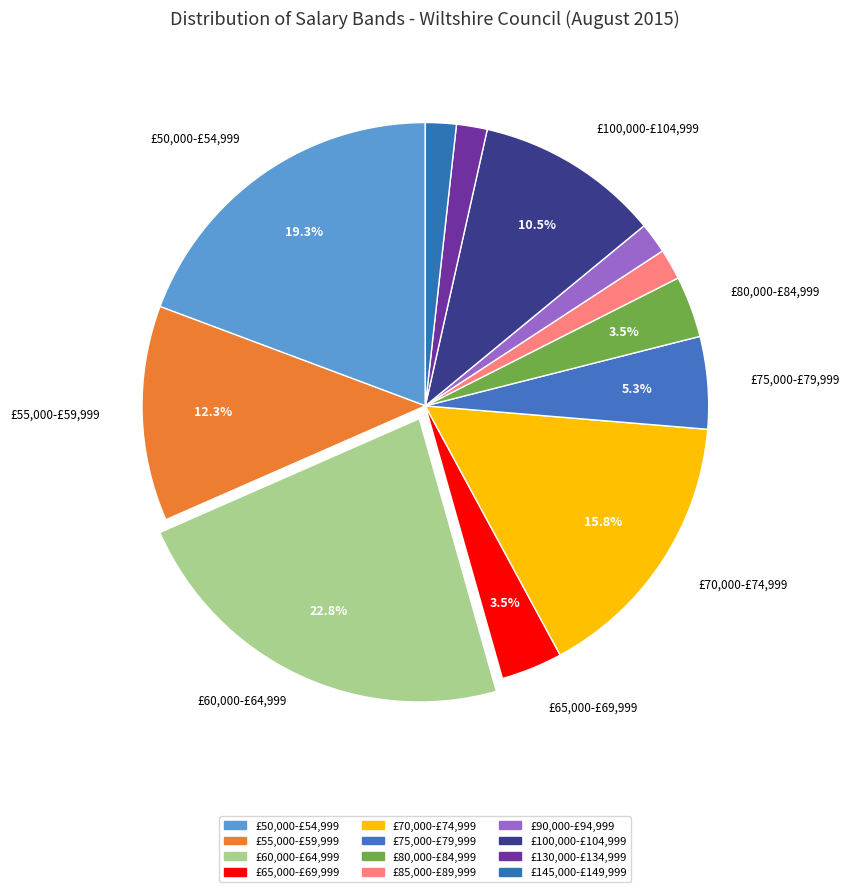

Rank the categories by value from lowest to highest.

£85,000-£89,999, £90,000-£94,999, £130,000-£134,999, £145,000-£149,999, £65,000-£69,999, £80,000-£84,999, £75,000-£79,999, £100,000-£104,999, £55,000-£59,999, £70,000-£74,999, £50,000-£54,999, £60,000-£64,999